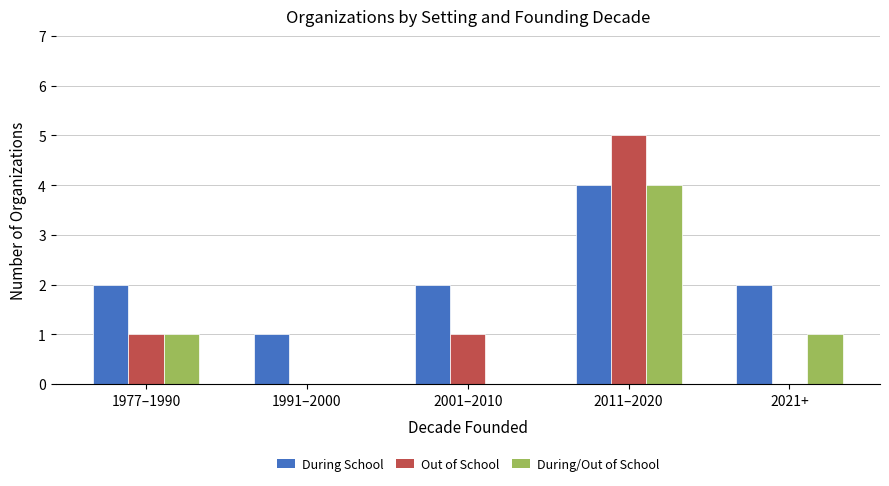

At which category is the sum across all series the highest?

2011–2020